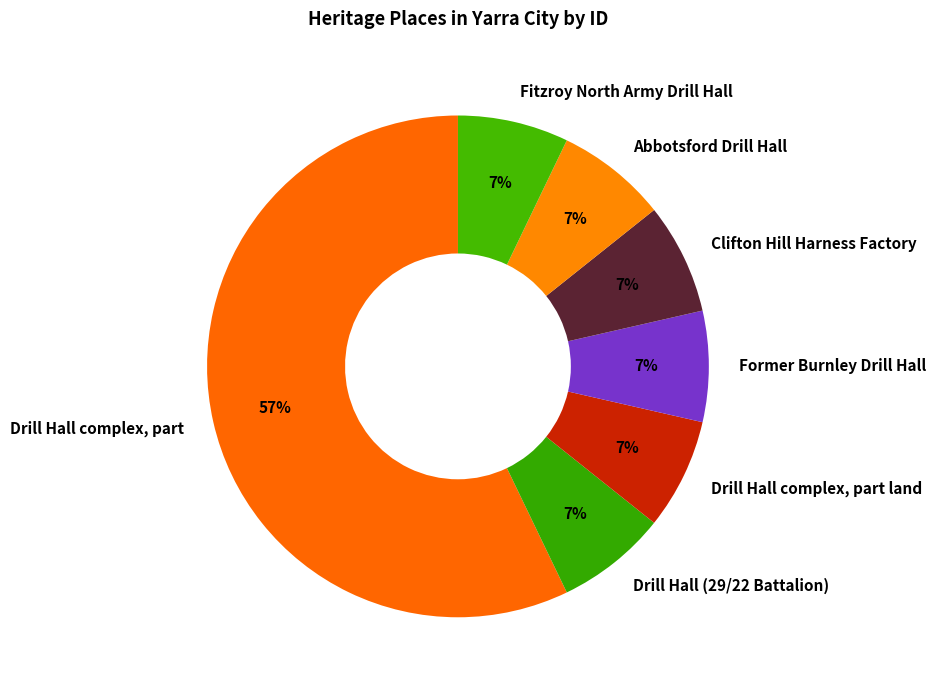

What is the ratio of the value at Drill Hall complex, part land to the value at Clifton Hill Harness Factory?

1.0